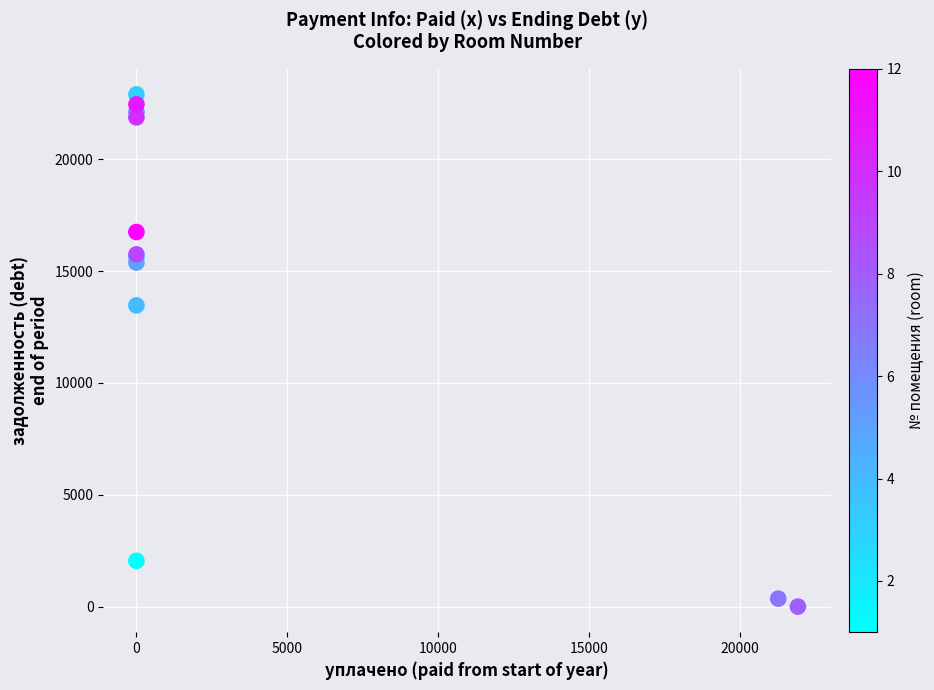

What Y value in the scatter plot is closest to 11451?

13468.9